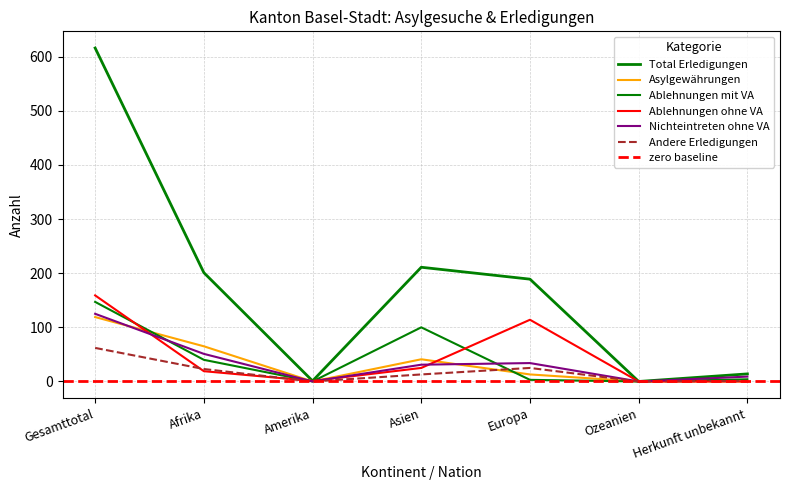

What is the spread (max minus min) of values at Herkunft unbekannt?

14